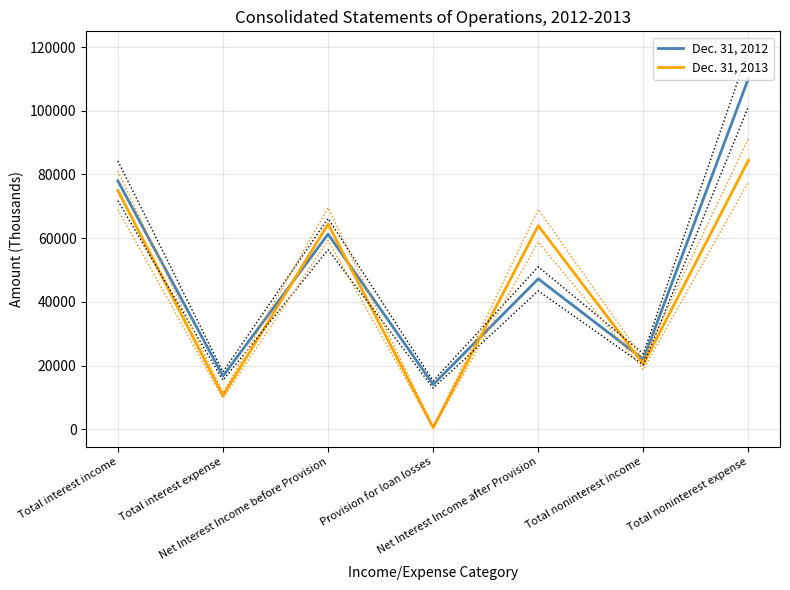

What is the average value of the Dec. 31, 2012 series?

49917